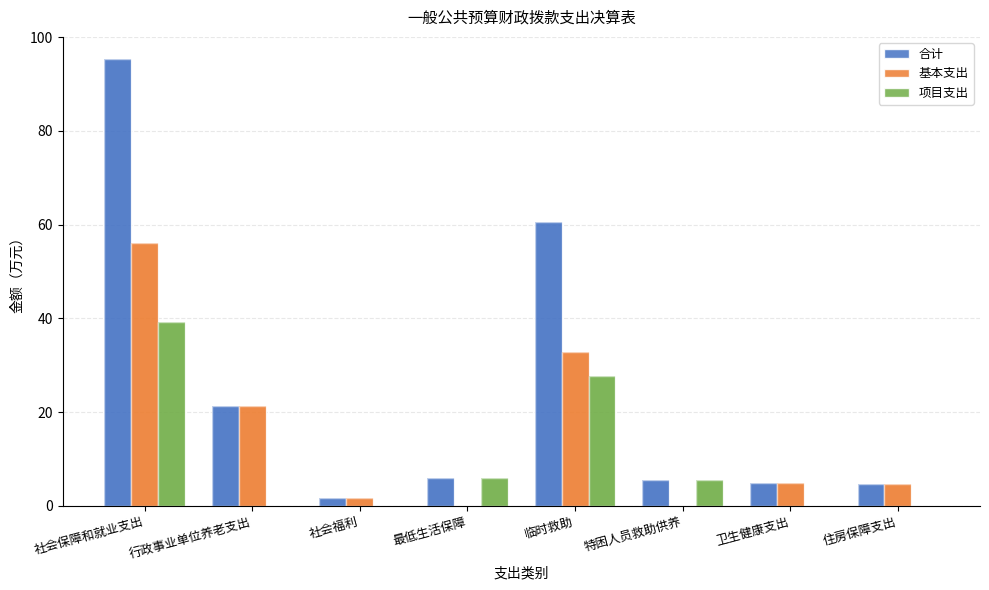

True or false: 基本支出 has a value of 21.3 at 行政事业单位养老支出.

True